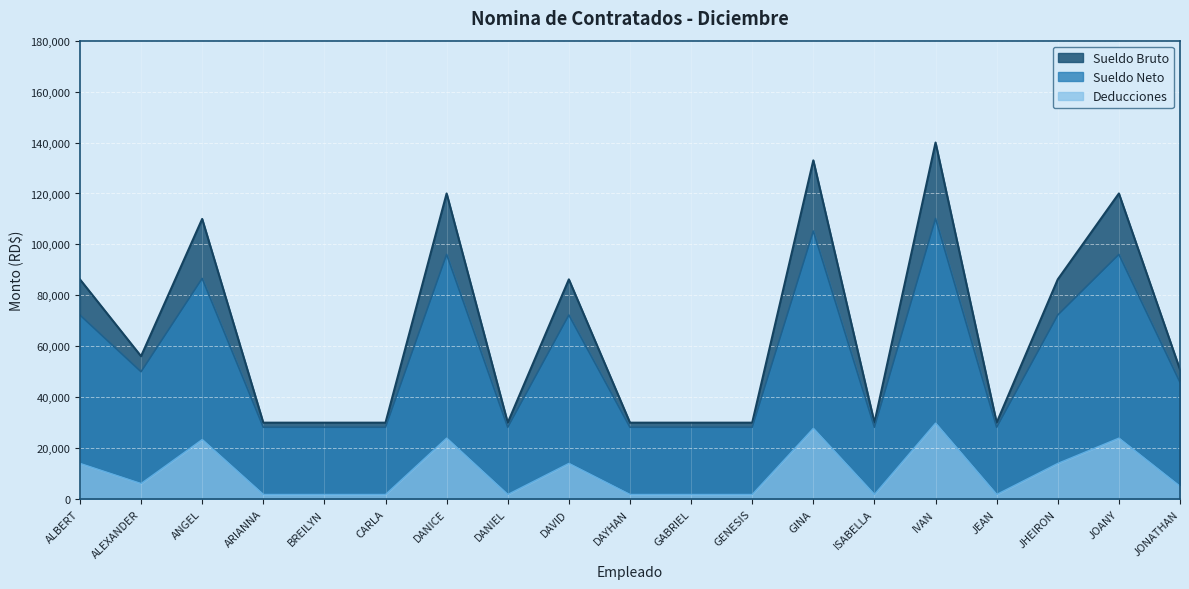

True or false: Sueldo Neto and Sueldo Bruto cross at least once.

False